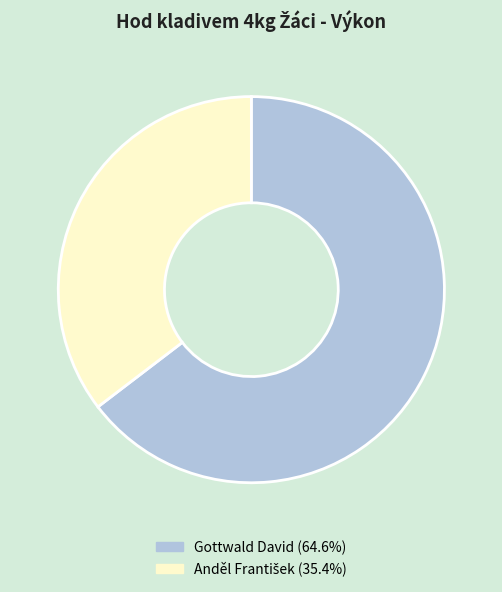

Does any single category account for the majority?

Yes